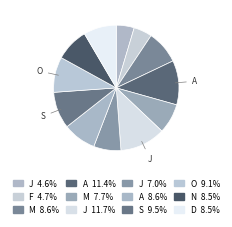

How many segments does this pie chart have?

12